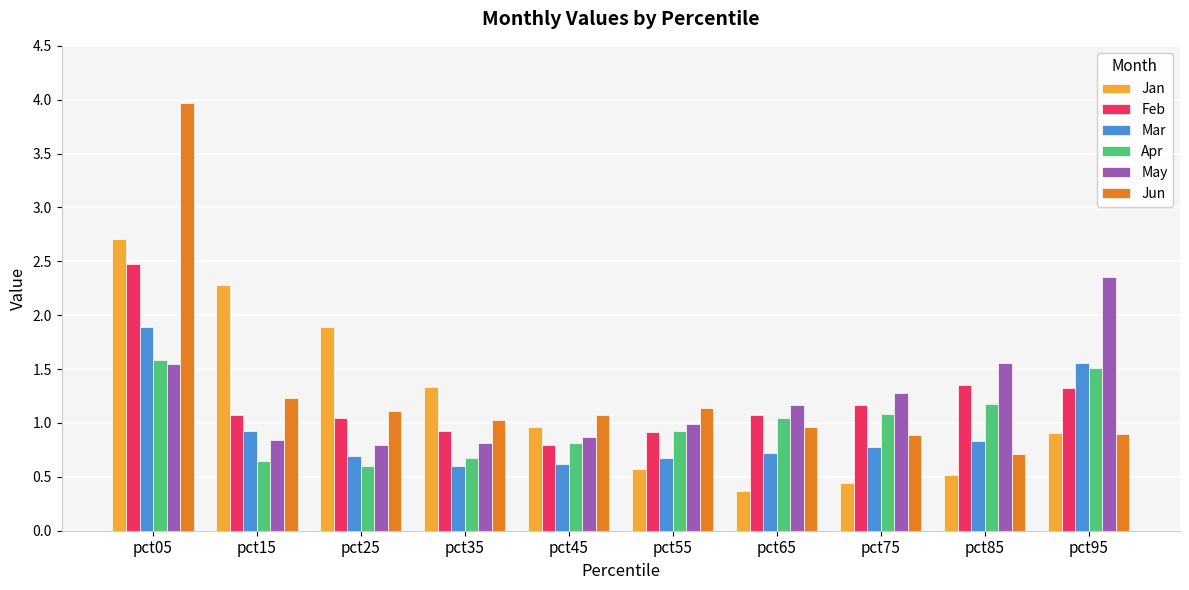

At which category is the sum across all series the highest?

pct05